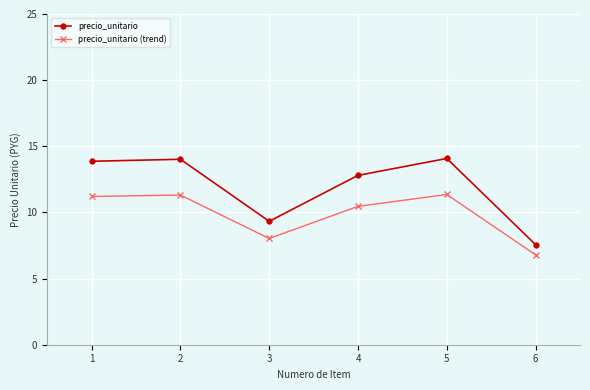

What is the maximum value for precio_unitario (trend)?

11.4